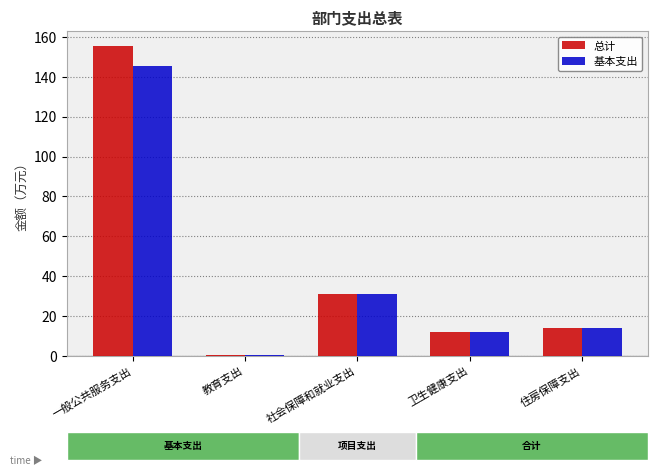

The value of 基本支出 at 住房保障支出 is 5.4. True or false?

False